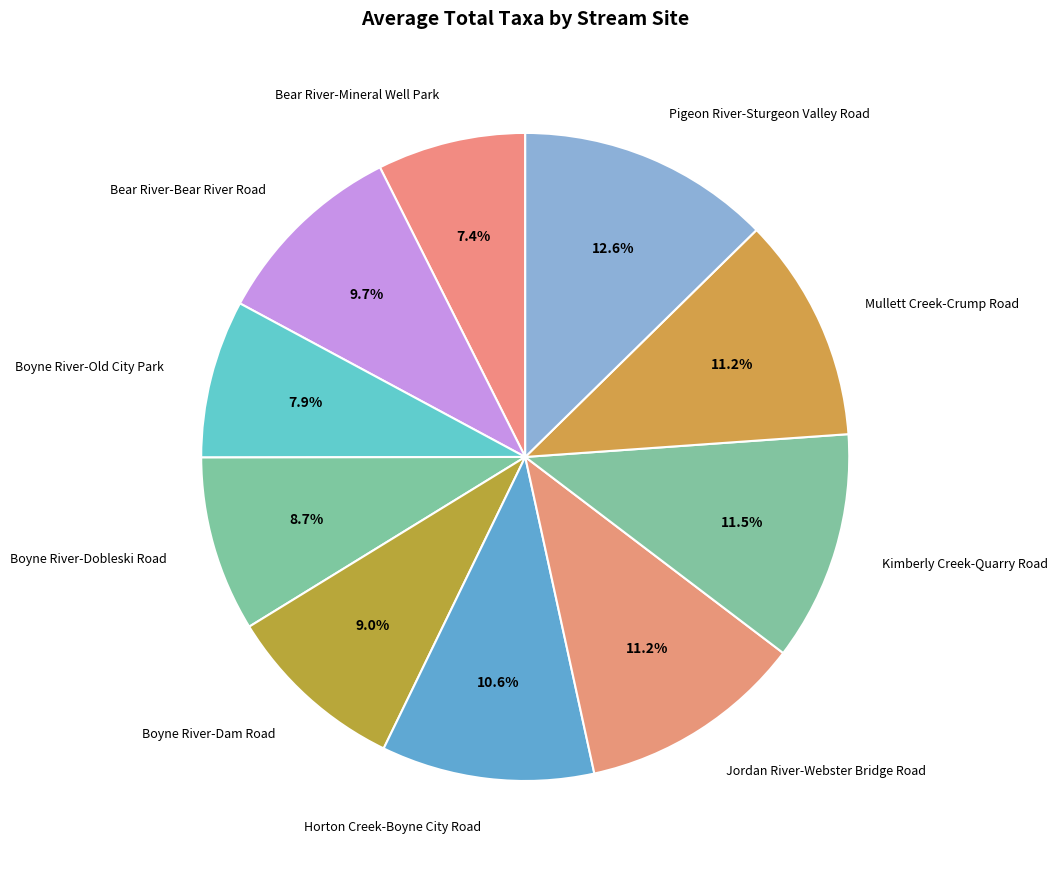

Is there any slice that represents more than half of the pie?

No